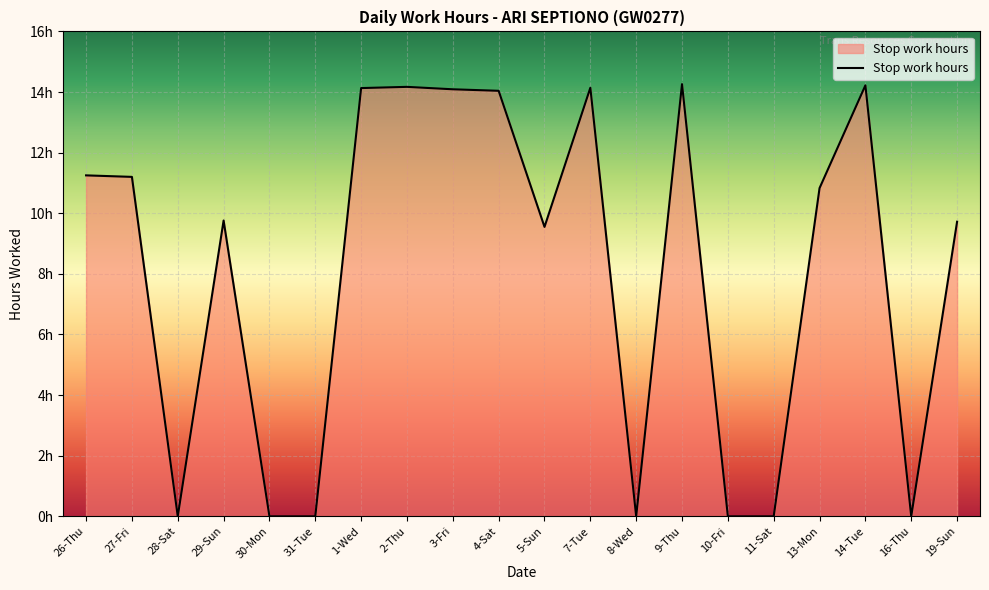

What position from the left is 27-Fri?

2